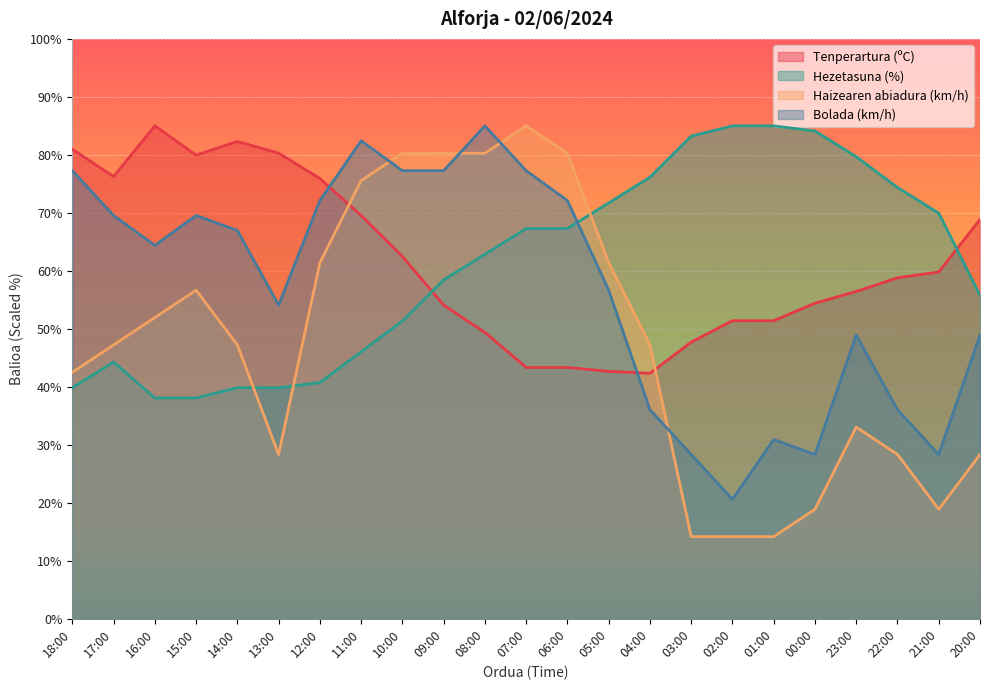

Reading right to left, extract all data points from this chart.

Tenperartura (ºC): 20:00=68.9	21:00=59.8	22:00=58.8	23:00=56.4	00:00=54.4	01:00=51.4	02:00=51.4	03:00=47.7	04:00=42.3	05:00=42.7	06:00=43.3	07:00=43.3	08:00=49.4	09:00=54.1	10:00=62.5	11:00=69.5	12:00=75.9	13:00=80.3	14:00=82.3	15:00=80.0	16:00=85.0	17:00=76.3	18:00=81.0
Hezetasuna (%): 20:00=55.8	21:00=69.9	22:00=74.4	23:00=79.7	00:00=84.1	01:00=85.0	02:00=85.0	03:00=83.2	04:00=76.1	05:00=71.7	06:00=67.3	07:00=67.3	08:00=62.9	09:00=58.4	10:00=51.4	11:00=46.0	12:00=40.7	13:00=39.8	14:00=39.8	15:00=38.1	16:00=38.1	17:00=44.3	18:00=39.8
Haizearen abiadura (km/h): 20:00=28.3	21:00=18.9	22:00=28.3	23:00=33.1	00:00=18.9	01:00=14.2	02:00=14.2	03:00=14.2	04:00=47.2	05:00=61.4	06:00=80.3	07:00=85.0	08:00=80.3	09:00=80.3	10:00=80.3	11:00=75.6	12:00=61.4	13:00=28.3	14:00=47.2	15:00=56.7	16:00=51.9	17:00=47.2	18:00=42.5
Bolada (km/h): 20:00=48.9	21:00=28.3	22:00=36.1	23:00=48.9	00:00=28.3	01:00=30.9	02:00=20.6	03:00=28.3	04:00=36.1	05:00=56.7	06:00=72.1	07:00=77.3	08:00=85.0	09:00=77.3	10:00=77.3	11:00=82.4	12:00=72.1	13:00=54.1	14:00=67.0	15:00=69.5	16:00=64.4	17:00=69.5	18:00=77.3